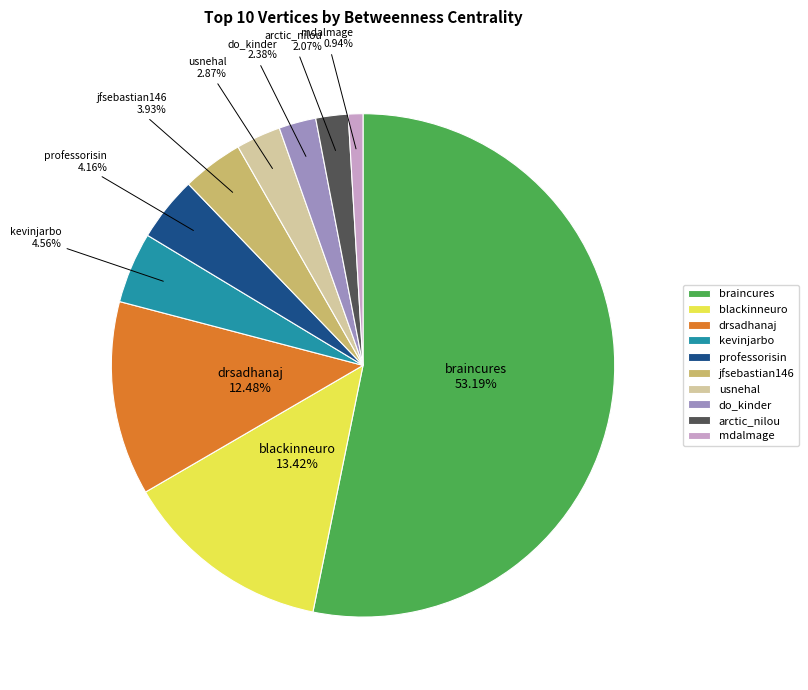

What is the smallest slice in the pie chart?

mdalmage